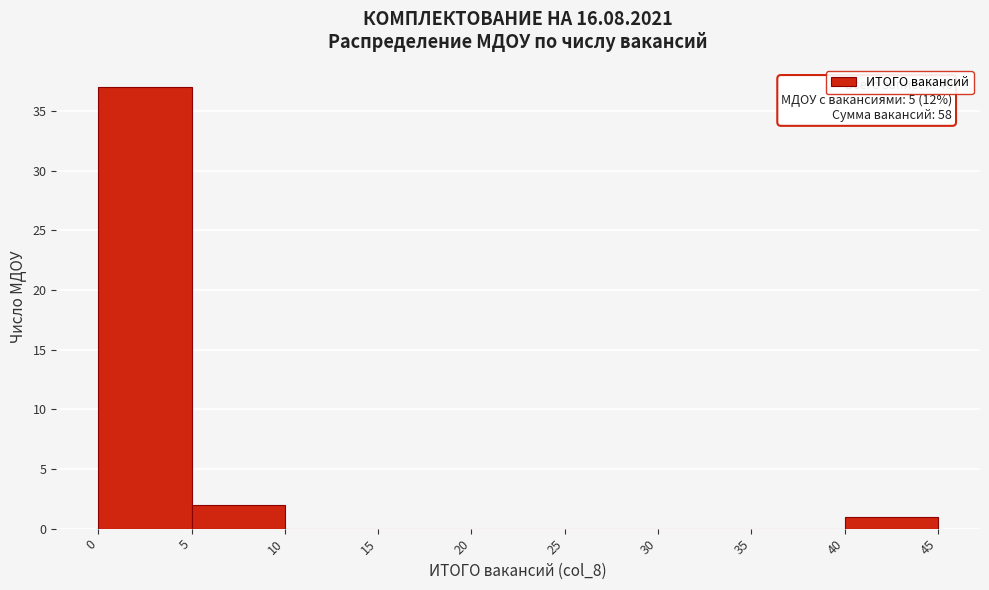

Which range on the x-axis has the tallest bar?

0 to 5